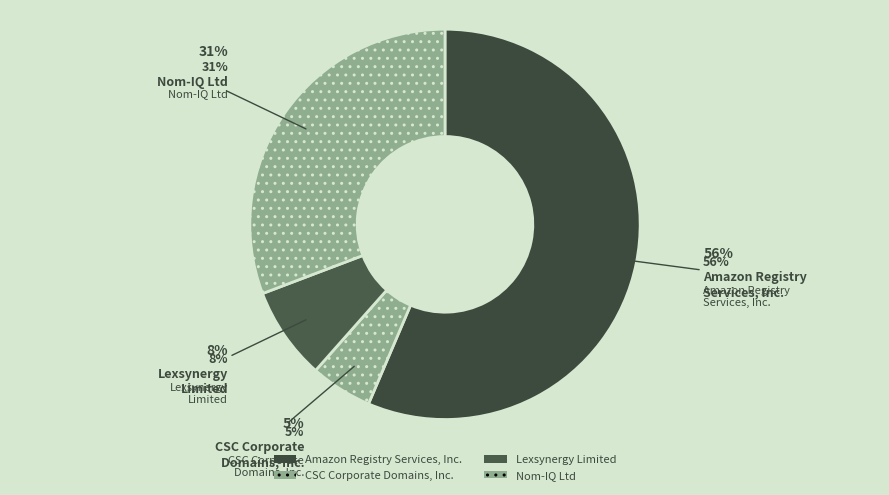

What percentage is the CSC Corporate Domains, Inc. slice, to the nearest percent?

5%